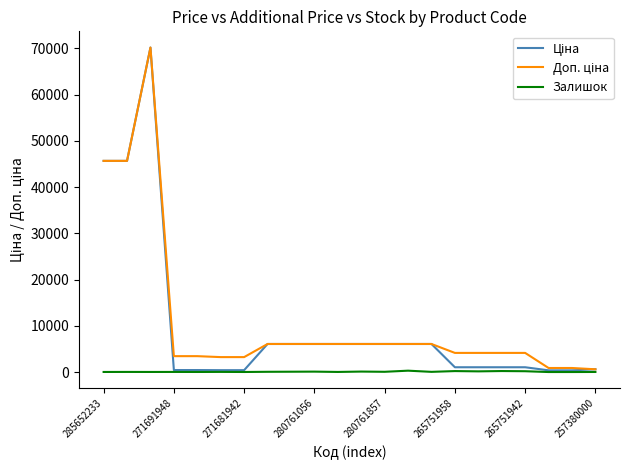

What is the maximum value shown in the chart?

70181.6